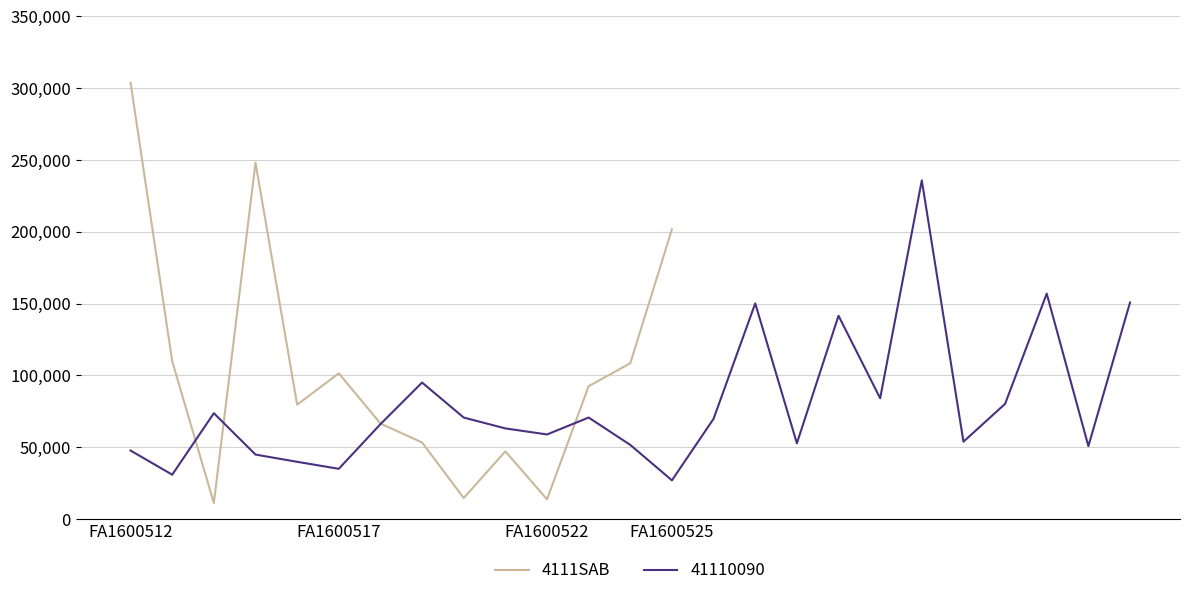

True or false: 4111SAB has a value of 145938 at FA1600512.

False